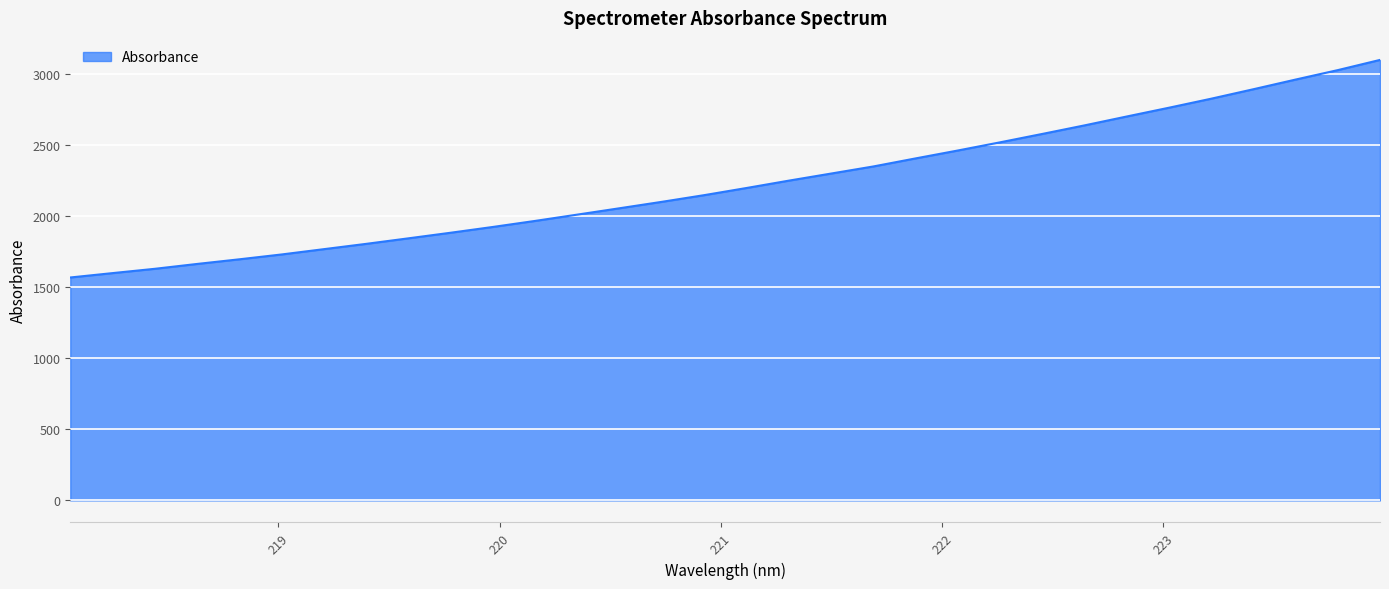

What is the greatest value displayed?

3097.4